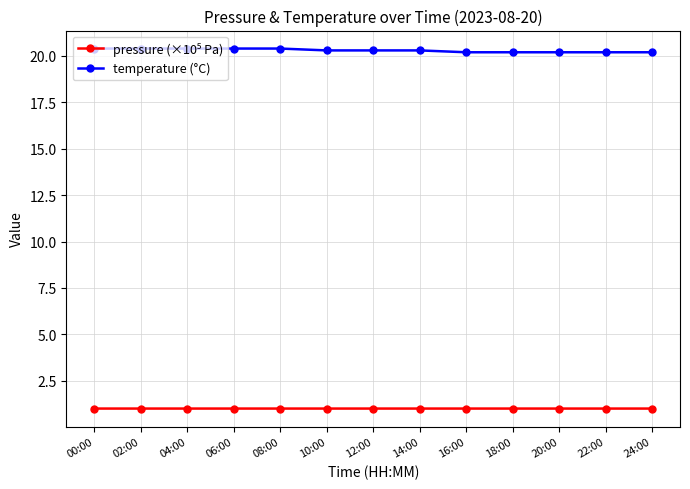

Does the chart display data point markers on the line(s)?

Yes